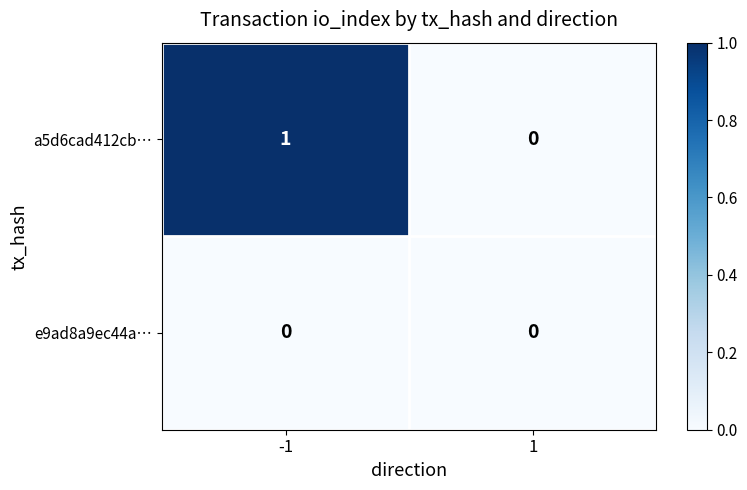

Which series has the largest range (max minus min)?

a5d6cad412cb…